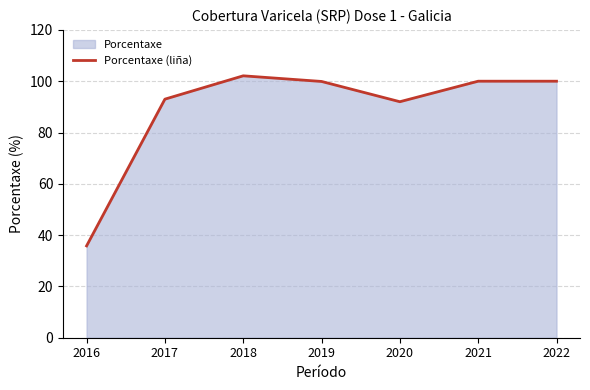

Reading left to right, what are all the values shown in this chart?

35.8	93.0	102.1	99.9	92.0	100.0	100.0